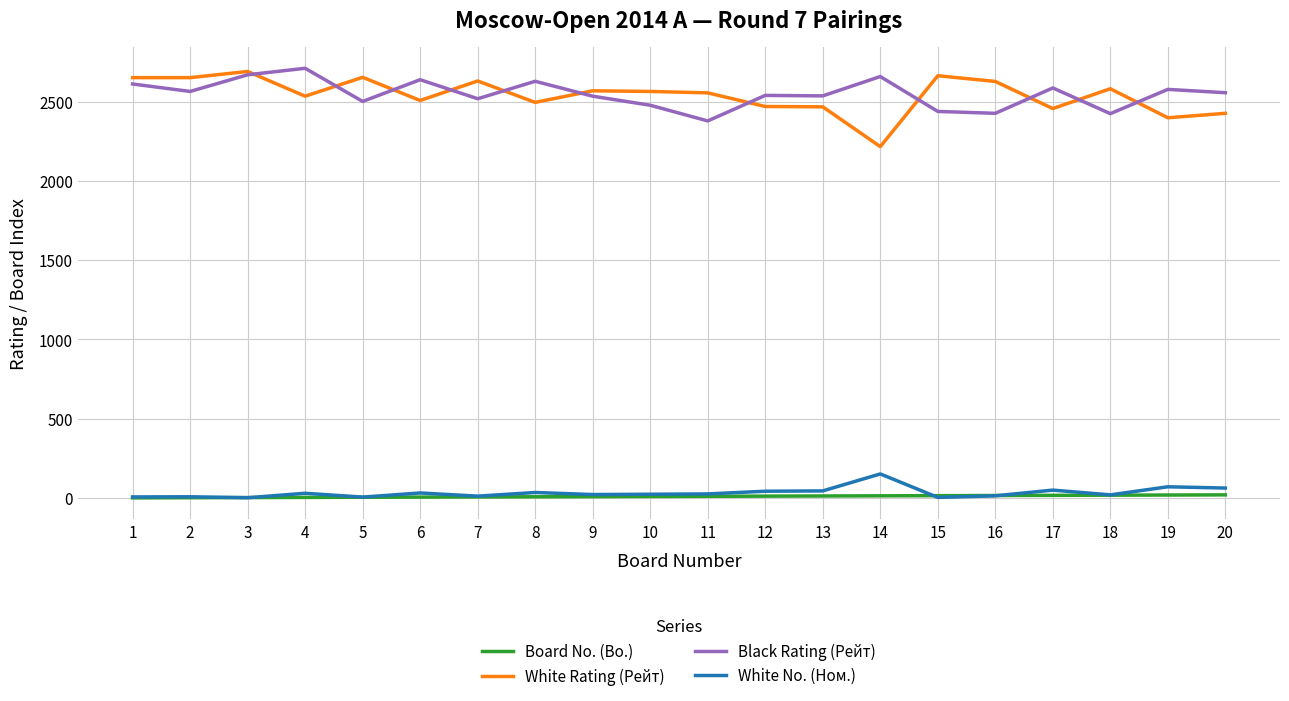

True or false: White Rating (Рейт) and Board No. (Bo.) cross at least once.

False